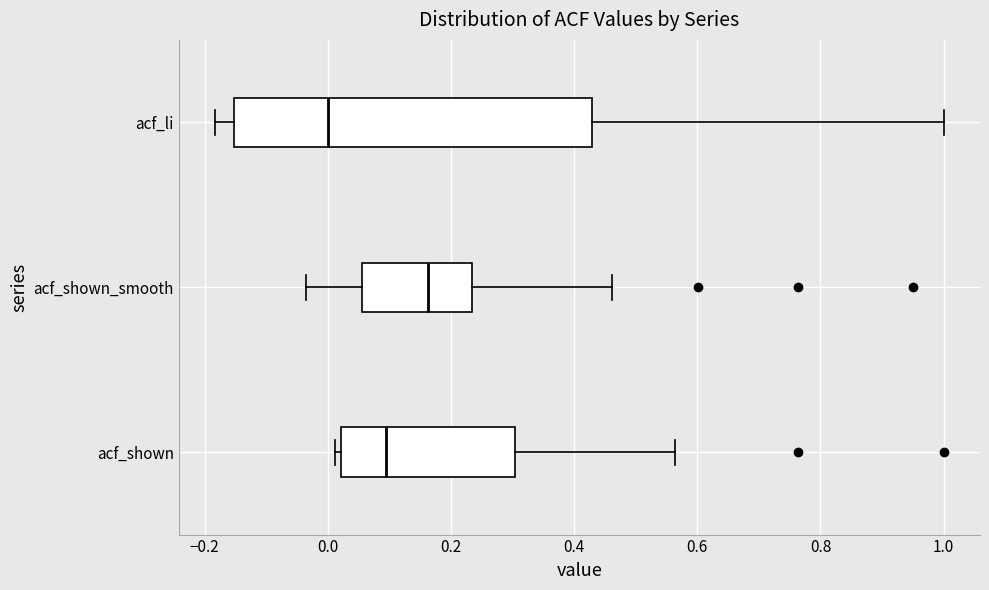

Reading bottom to top, transcribe this box plot: for each box, give where its median line is, the range the box spans, and where its two whiskers end, as read against the x-axis. The values are not printed on the chart, so give them approximately, as read against the axis.

acf_shown: median 0.10, box 0.02 to 0.30, whiskers 0.02 (just left of the box's left edge) to 0.56
acf_shown_smooth: median 0.16, box 0.06 to 0.24, whiskers -0.04 to 0.46
acf_li: median 0.00, box -0.16 to 0.42, whiskers -0.18 to 1.00